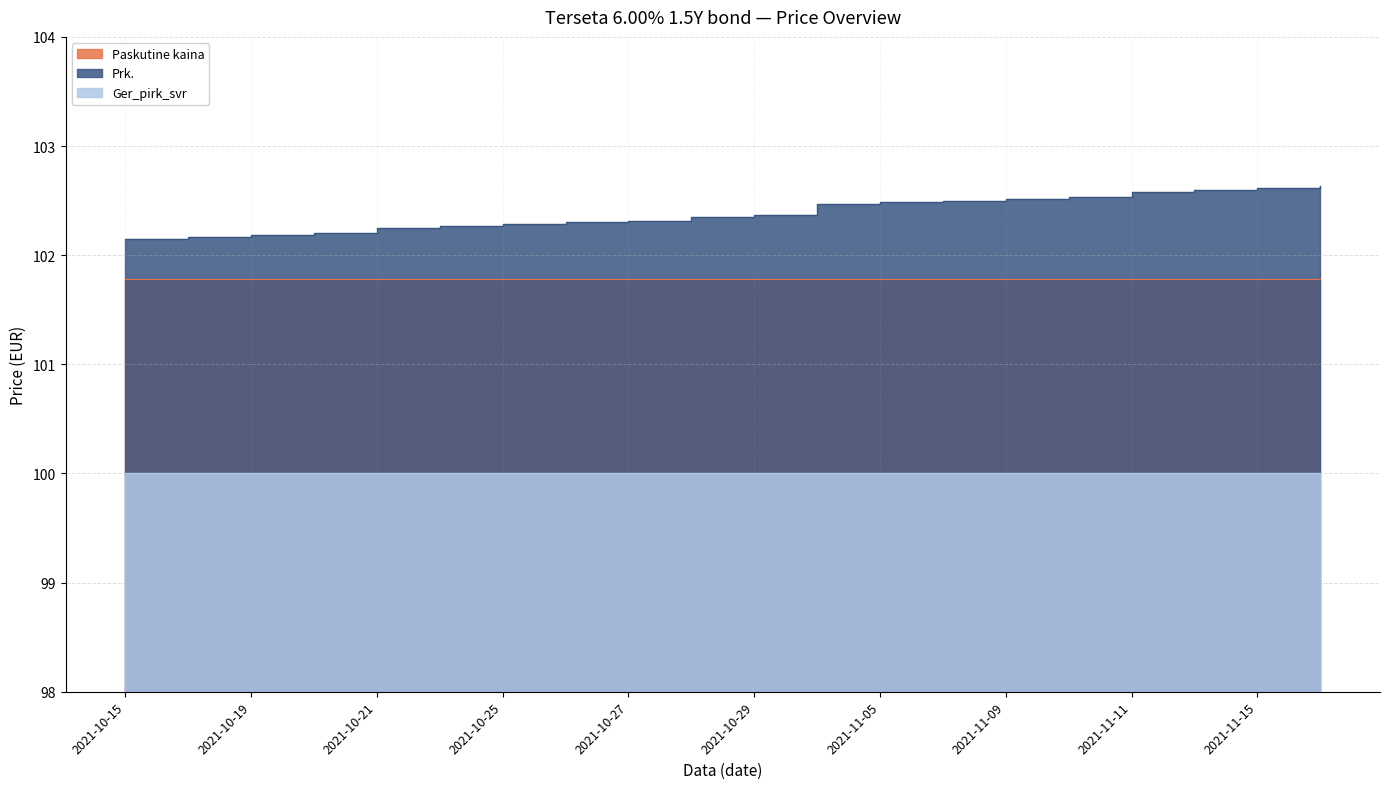

Count the number of categories in the chart.

20